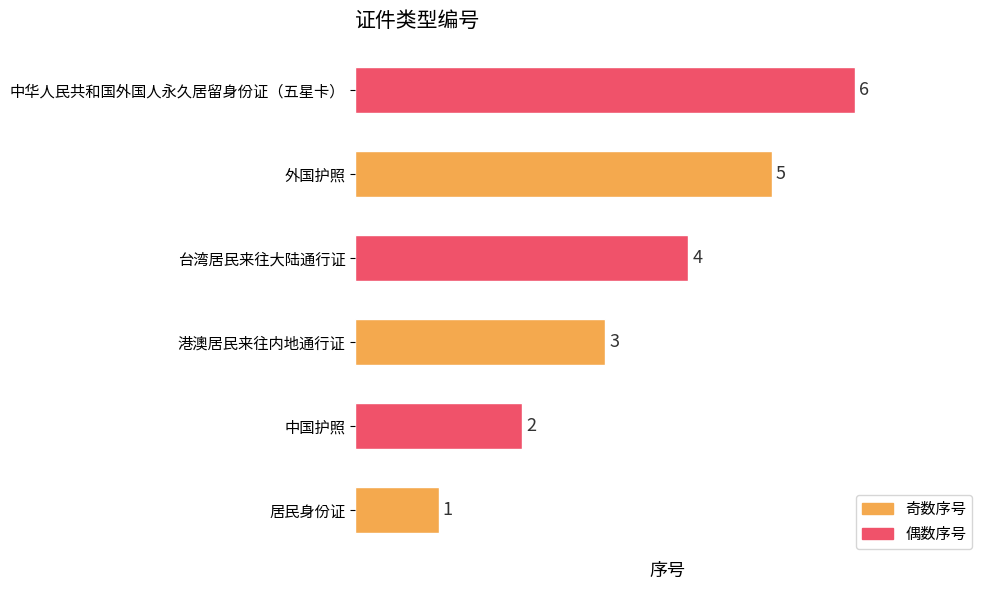

Count the values in the range 2 to 5.

4